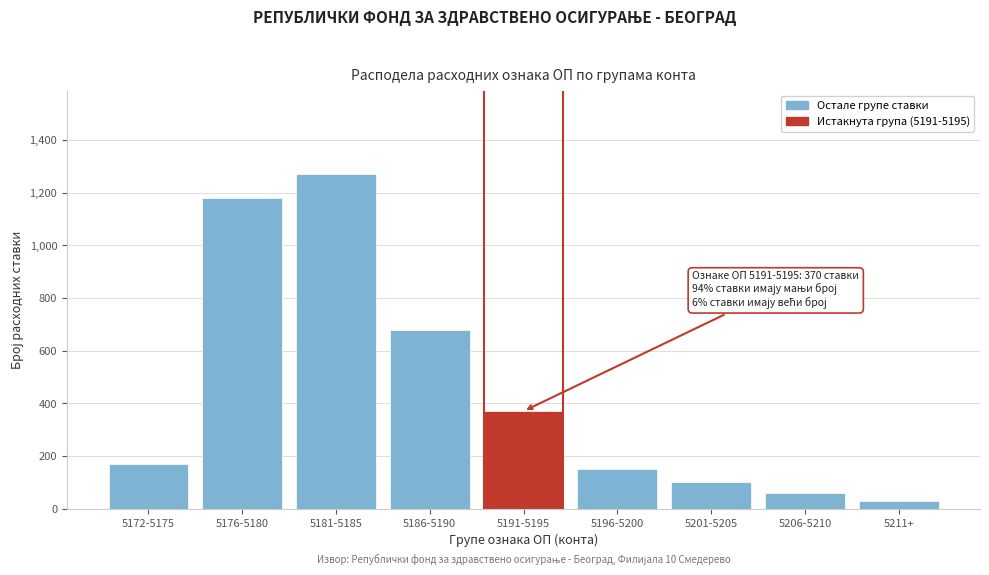

Reading left to right, transcribe all the data shown in this chart.

5172-5175=170	5176-5180=1180	5181-5185=1270	5186-5190=680	5191-5195=370	5196-5200=150	5201-5205=100	5206-5210=60	5211+=30